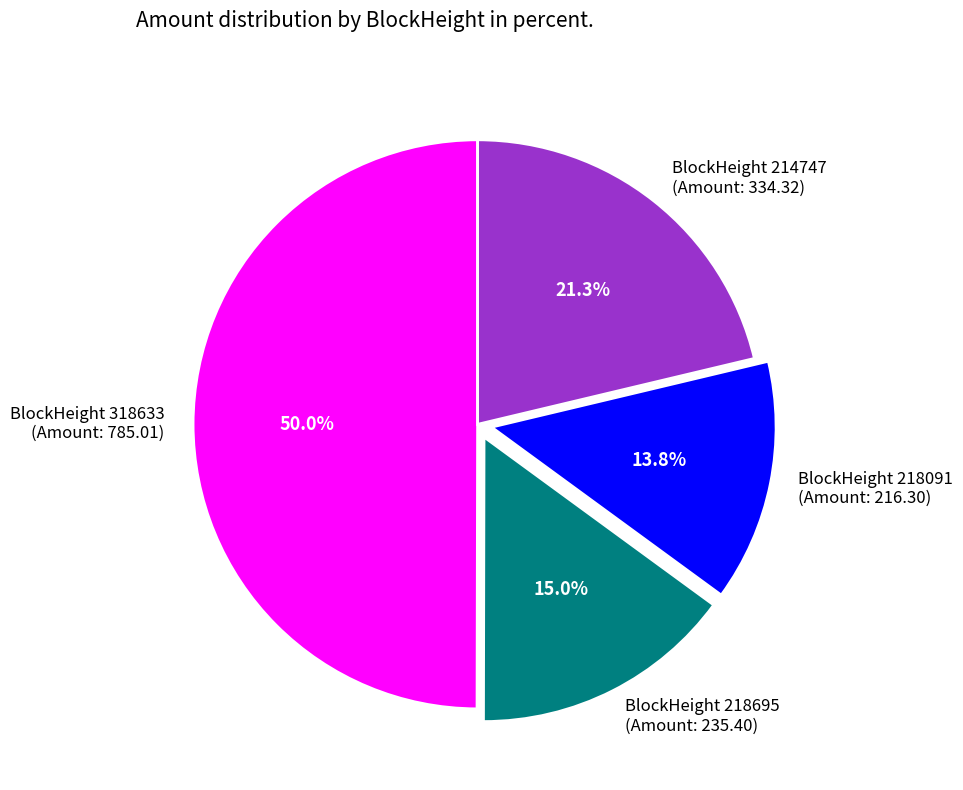

Between BlockHeight 214747 (Amount: 334.32) and BlockHeight 218695 (Amount: 235.40), which is larger?

BlockHeight 214747 (Amount: 334.32)